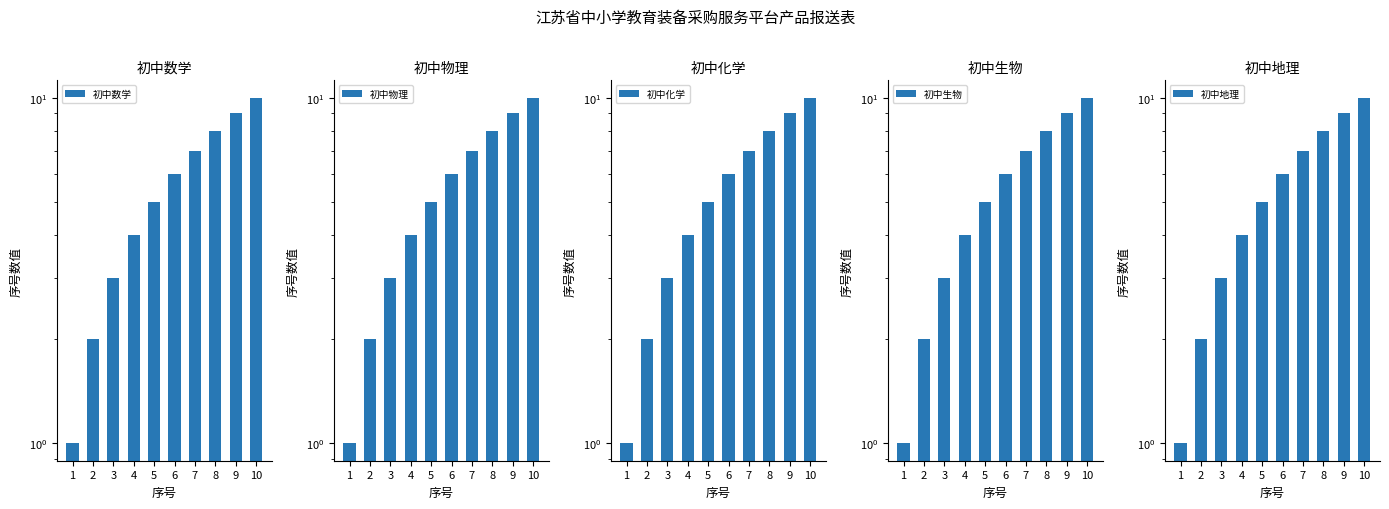

What is the sum of all 初中数学 values?

55